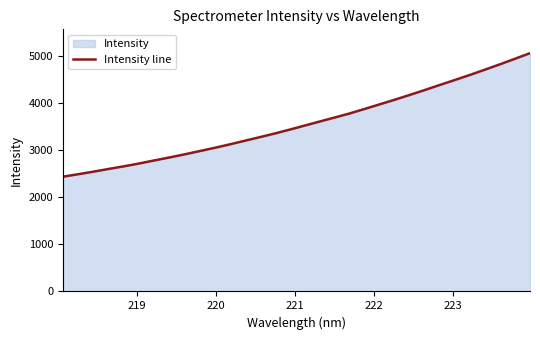

What is the difference between the maximum and minimum values?

2620.8